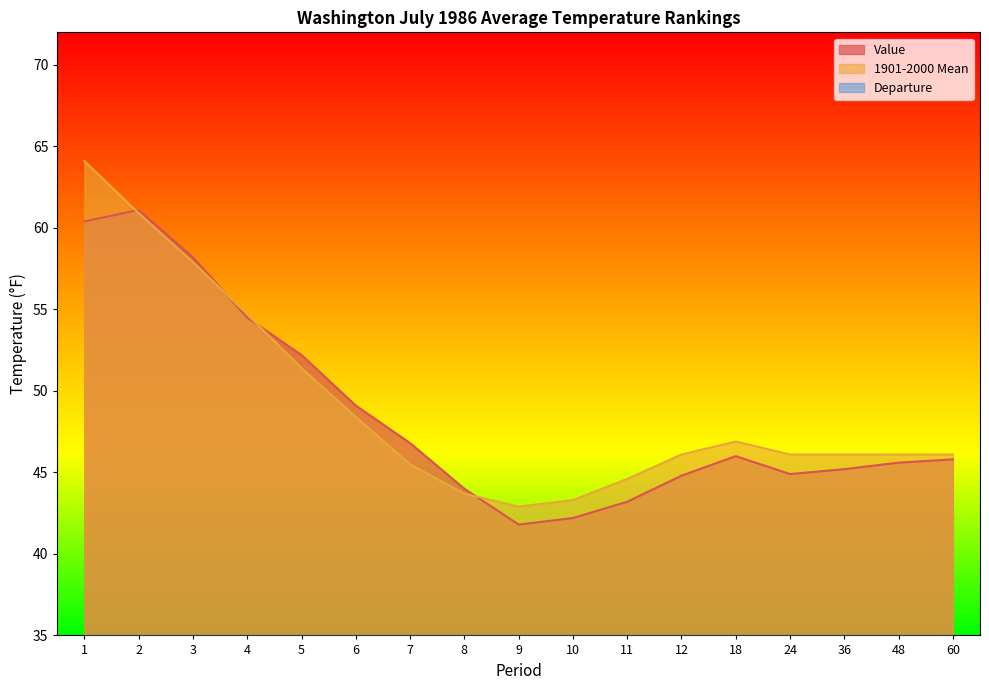

True or false: 1901-2000 Mean and Departure cross at least once.

False